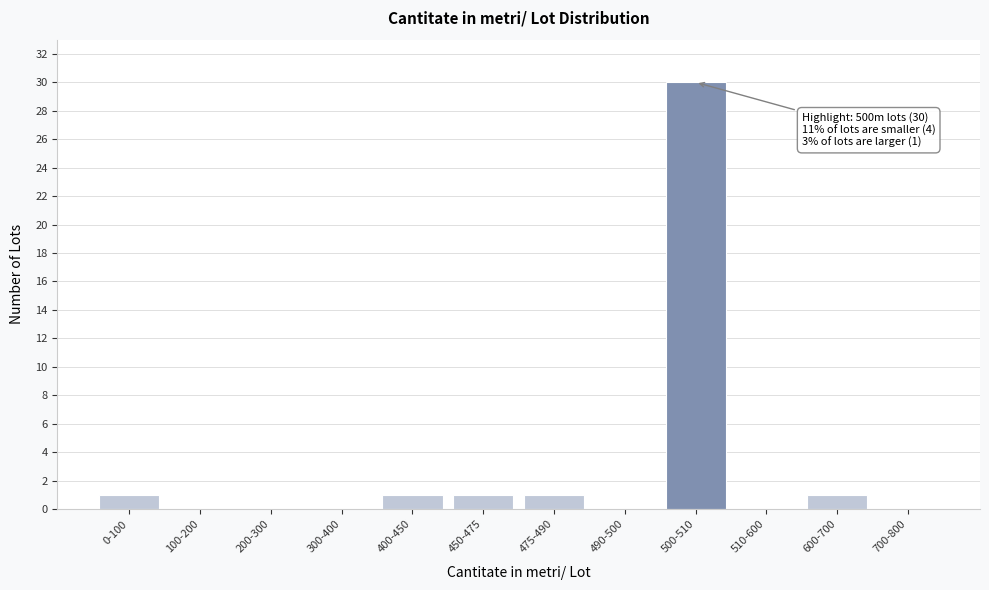

Reading left to right, extract all data points from this chart.

0-100=1	100-200=0	200-300=0	300-400=0	400-450=1	450-475=1	475-490=1	490-500=0	500-510=30	510-600=0	600-700=1	700-800=0